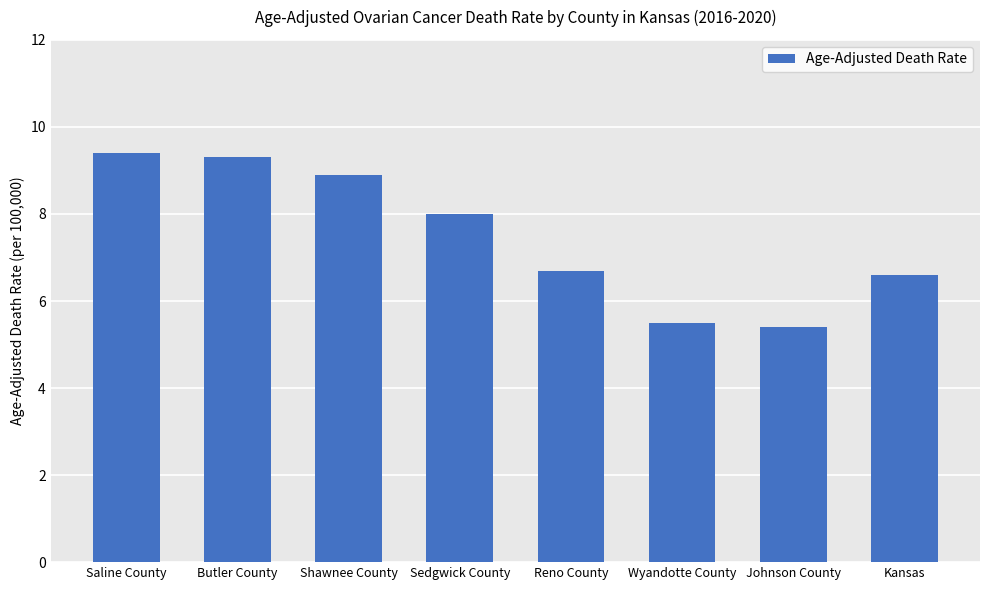

Reading left to right, transcribe all the data shown in this chart.

9.4	9.3	8.9	8.0	6.7	5.5	5.4	6.6